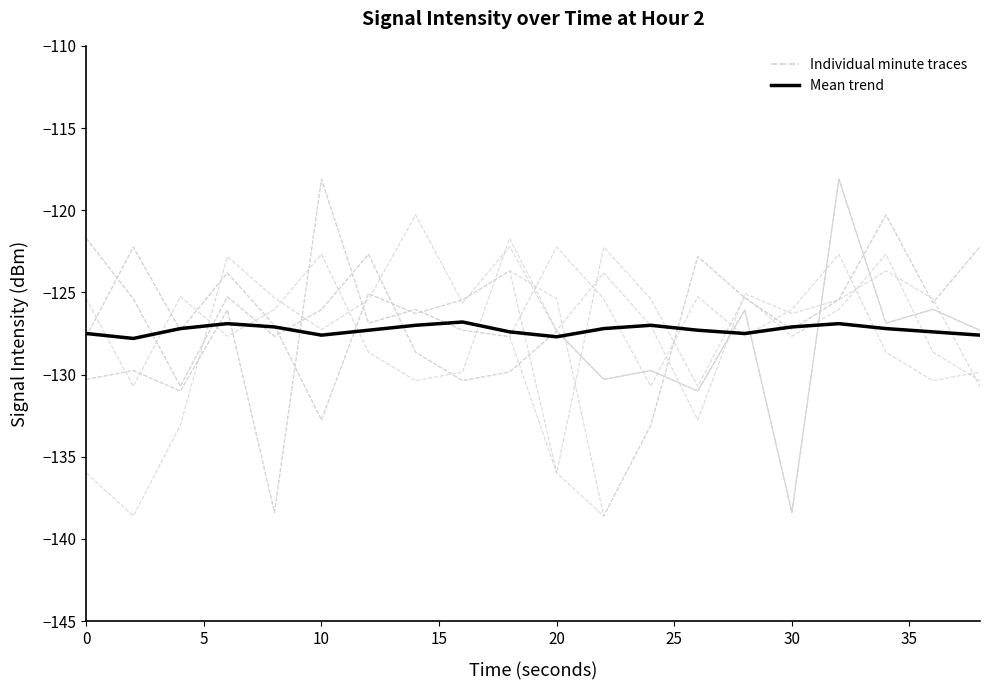

How many categories are shown in the chart?

20